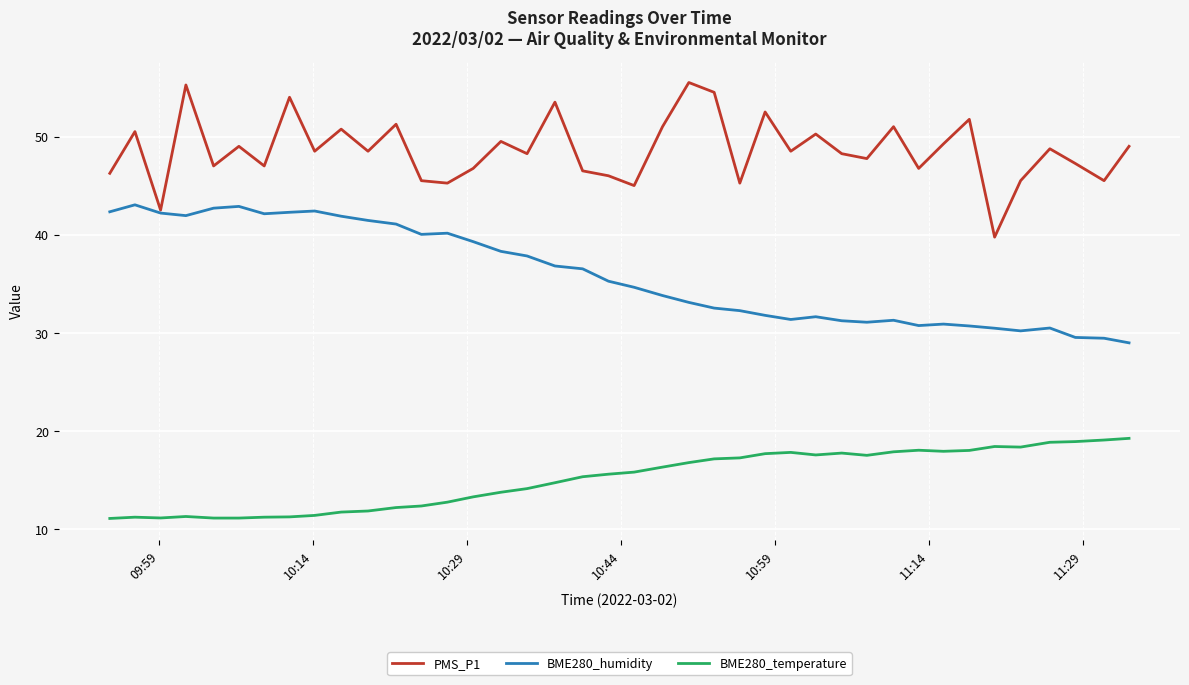

What is the minimum value shown in the chart?

11.1